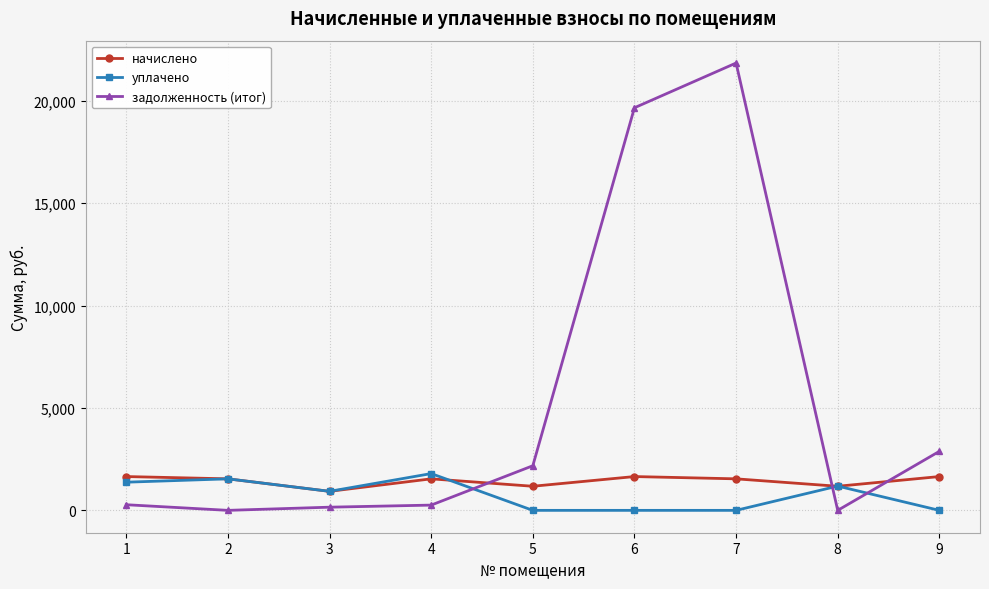

The value of начислено at 1 is 1650.4. True or false?

True